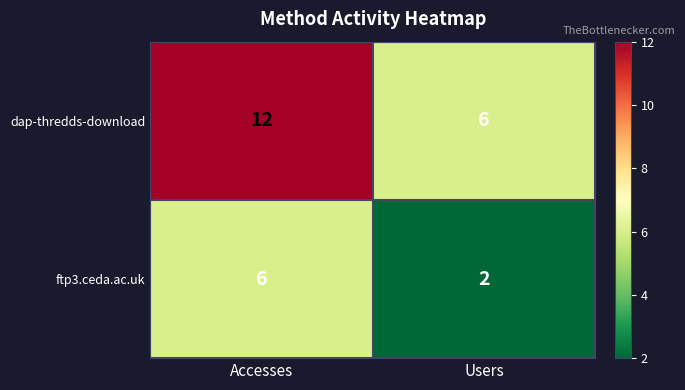

What is the sum of the ftp3.ceda.ac.uk values at Accesses and Users?

8